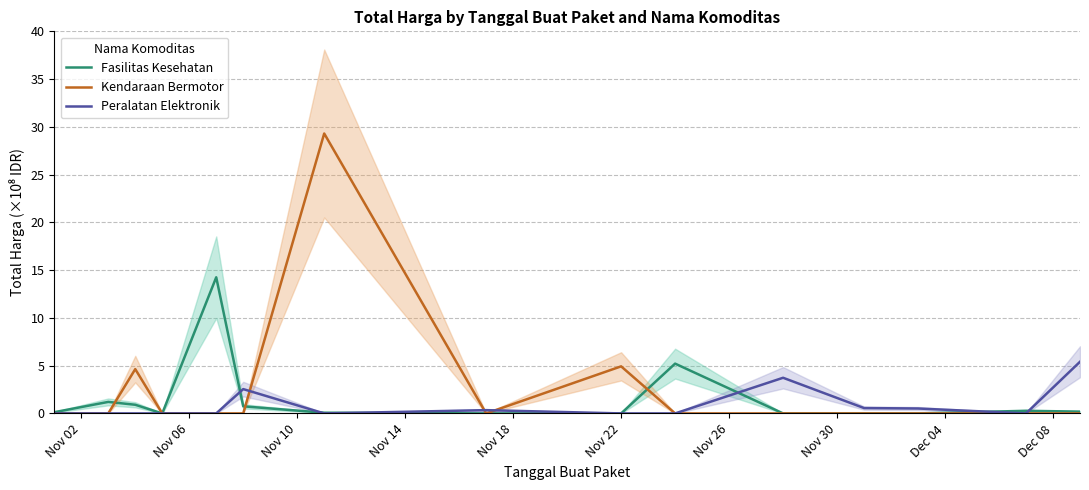

What is the maximum value for Peralatan Elektronik?

5.4